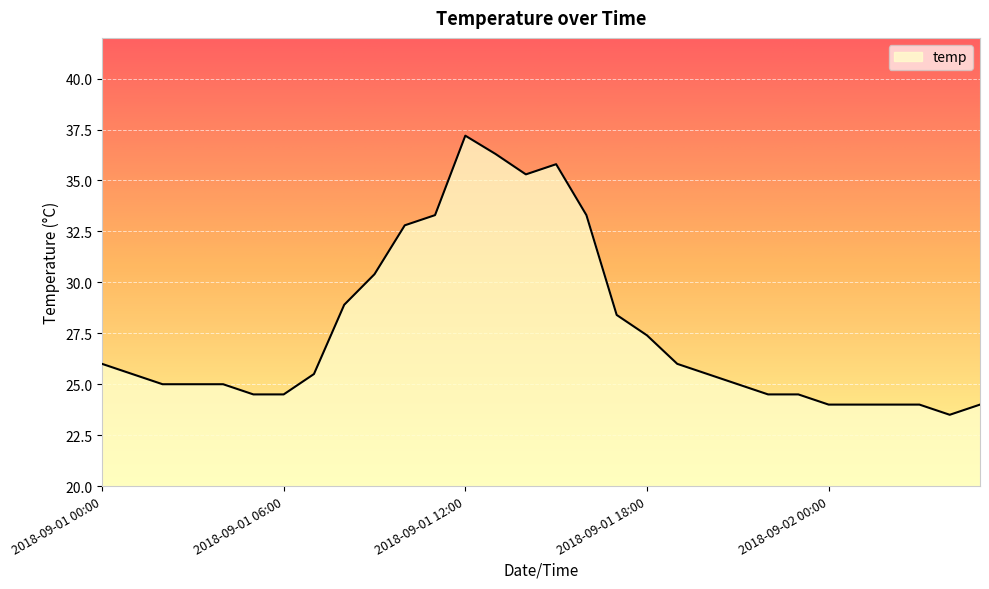

What is the difference between the maximum and minimum values?

13.7